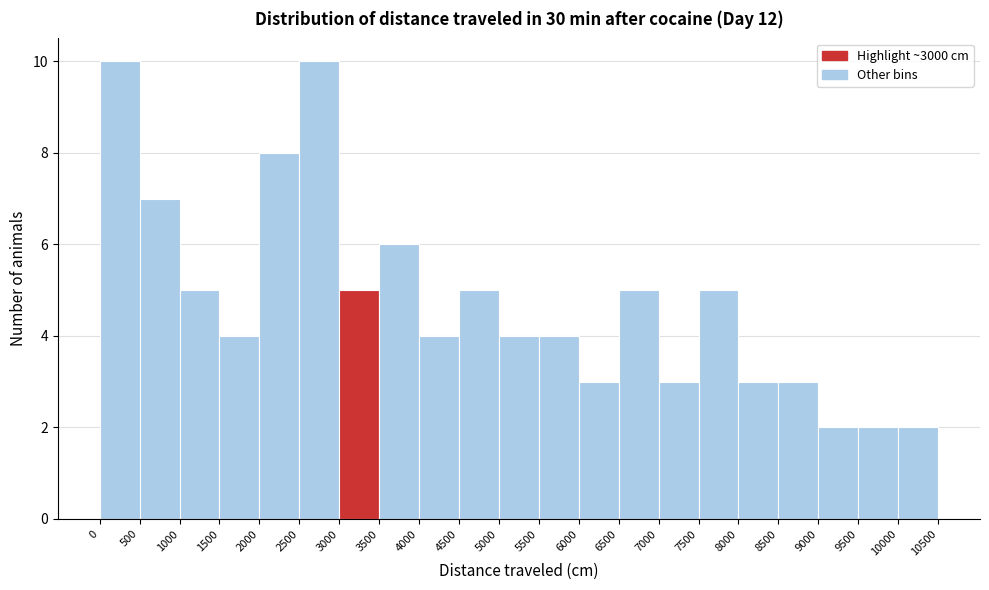

Reading left to right, transcribe this chart: for each bar, give the range it covers on the x-axis and its height. The values are not printed on the chart, so give them approximately, as read against the axis.

0 to 500: 10
500 to 1000: 7
1000 to 1500: 5
1500 to 2000: 4
2000 to 2500: 8
2500 to 3000: 10
3000 to 3500: 5
3500 to 4000: 6
4000 to 4500: 4
4500 to 5000: 5
5000 to 5500: 4
5500 to 6000: 4
6000 to 6500: 3
6500 to 7000: 5
7000 to 7500: 3
7500 to 8000: 5
8000 to 8500: 3
8500 to 9000: 3
9000 to 9500: 2
9500 to 10000: 2
10000 to 10500: 2